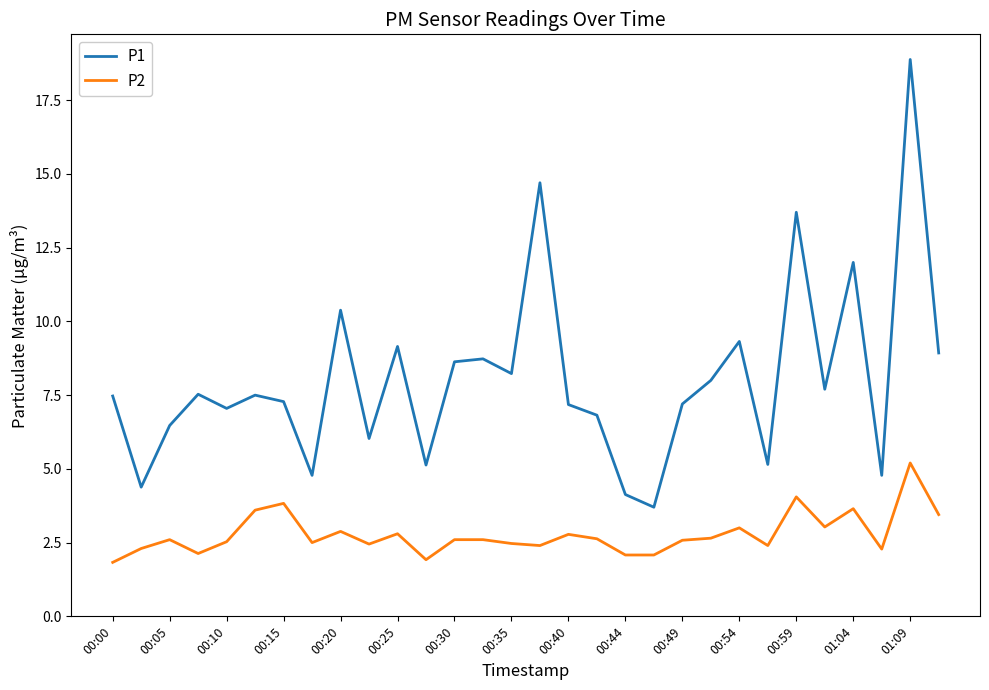

Rank the series by their maximum value, from highest to lowest.

P1, P2